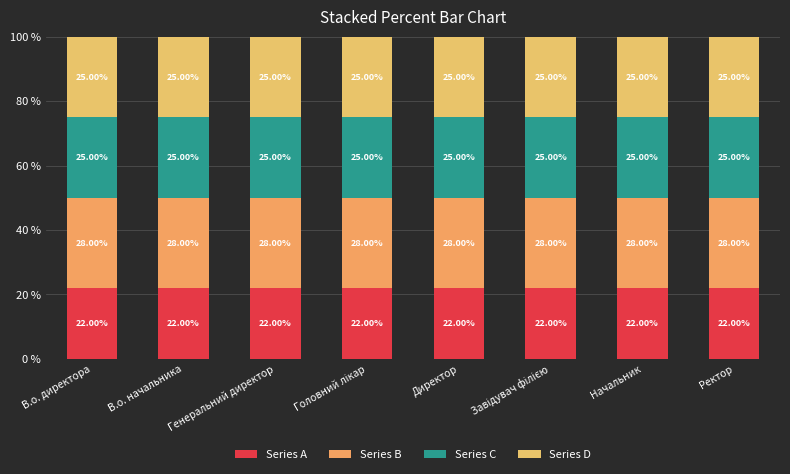

How many data points in Series A are above 22?

1